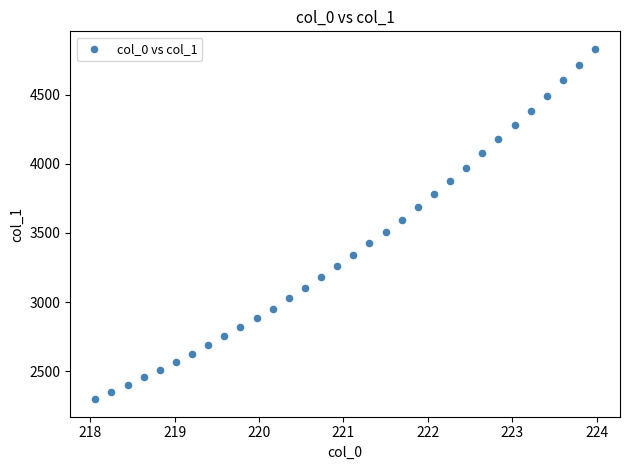

What is the range of X values (max minus min)?

5.9